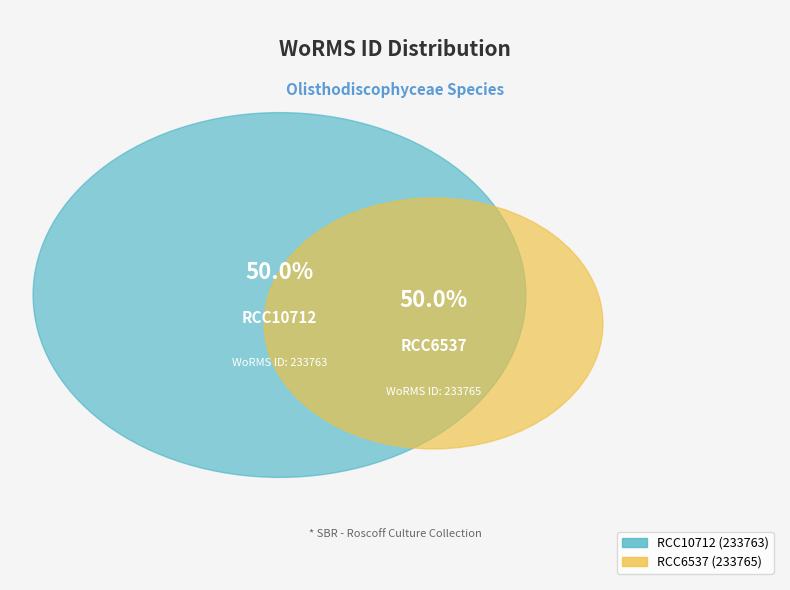

Between RCC6537 and RCC10712, which is larger?

RCC6537